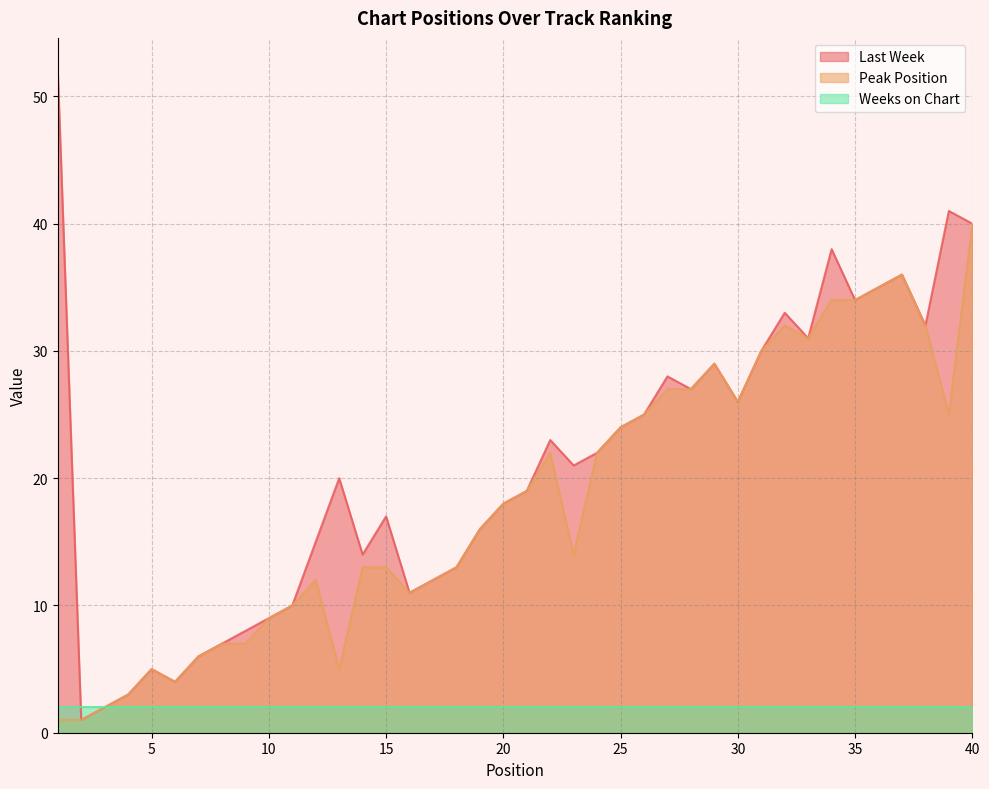

True or false: Peak Position and Last Week cross at least once.

False